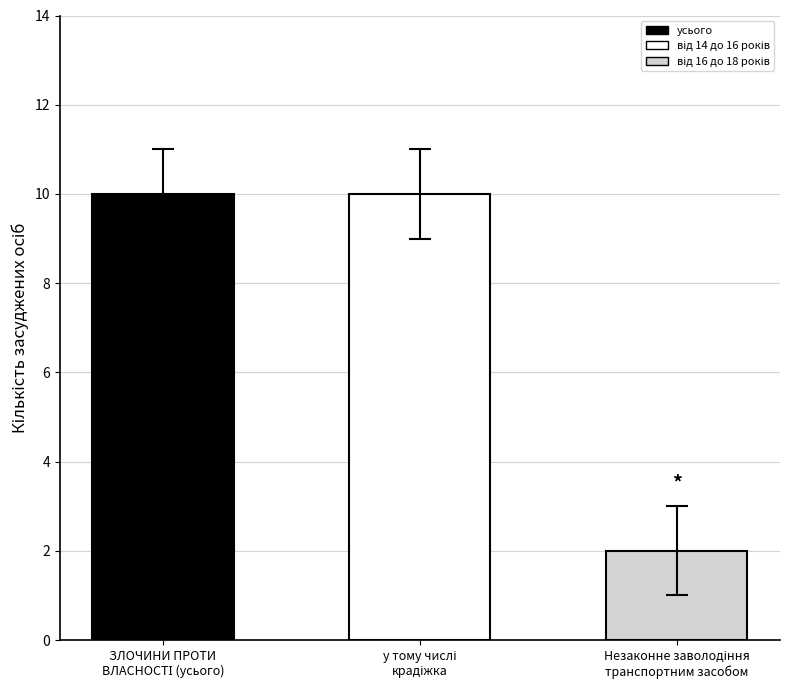

What is the difference between the maximum and minimum values?

8